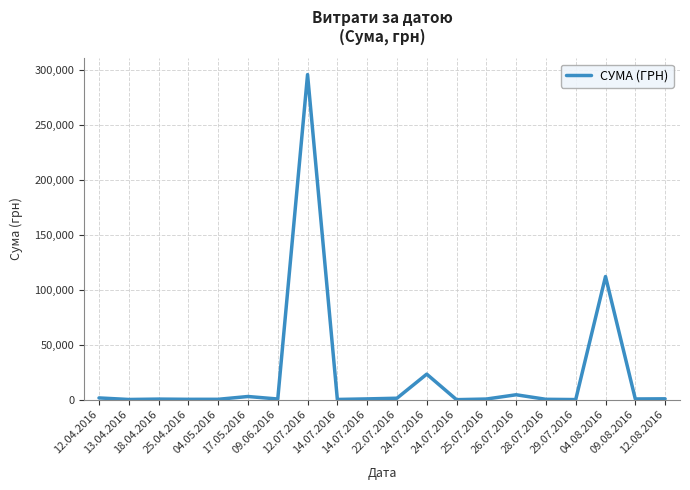

What is the label of the 14th point from the right?

09.06.2016